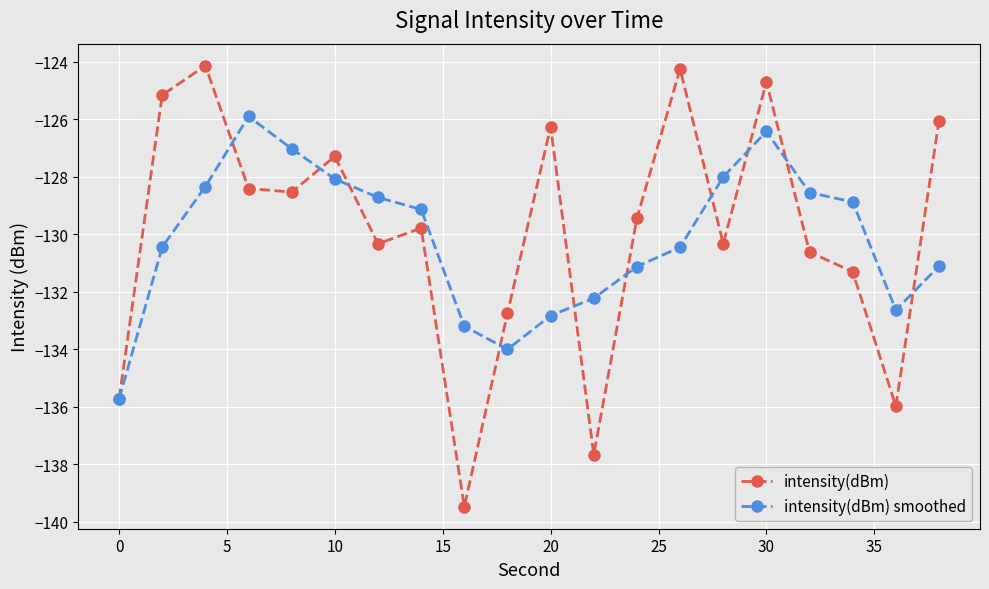

Rank the series by their maximum value, from highest to lowest.

intensity(dBm), intensity(dBm) smoothed